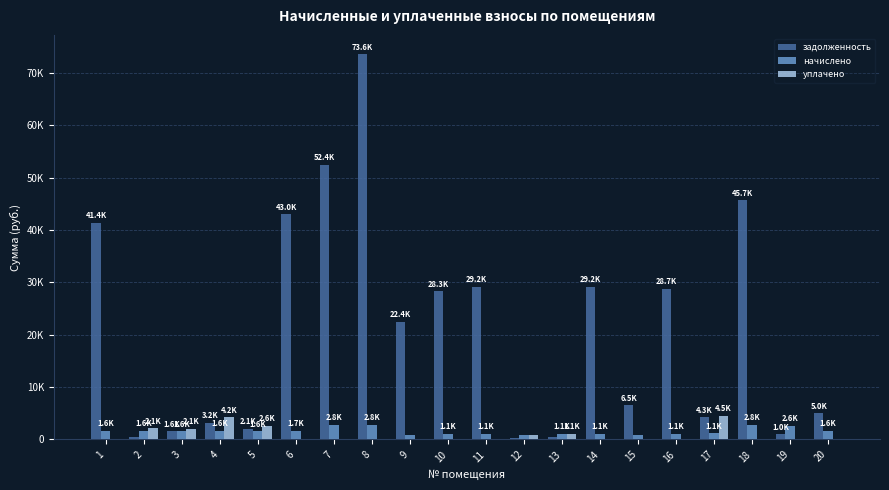

Which series changed the most between 10 and 13?

задолженность